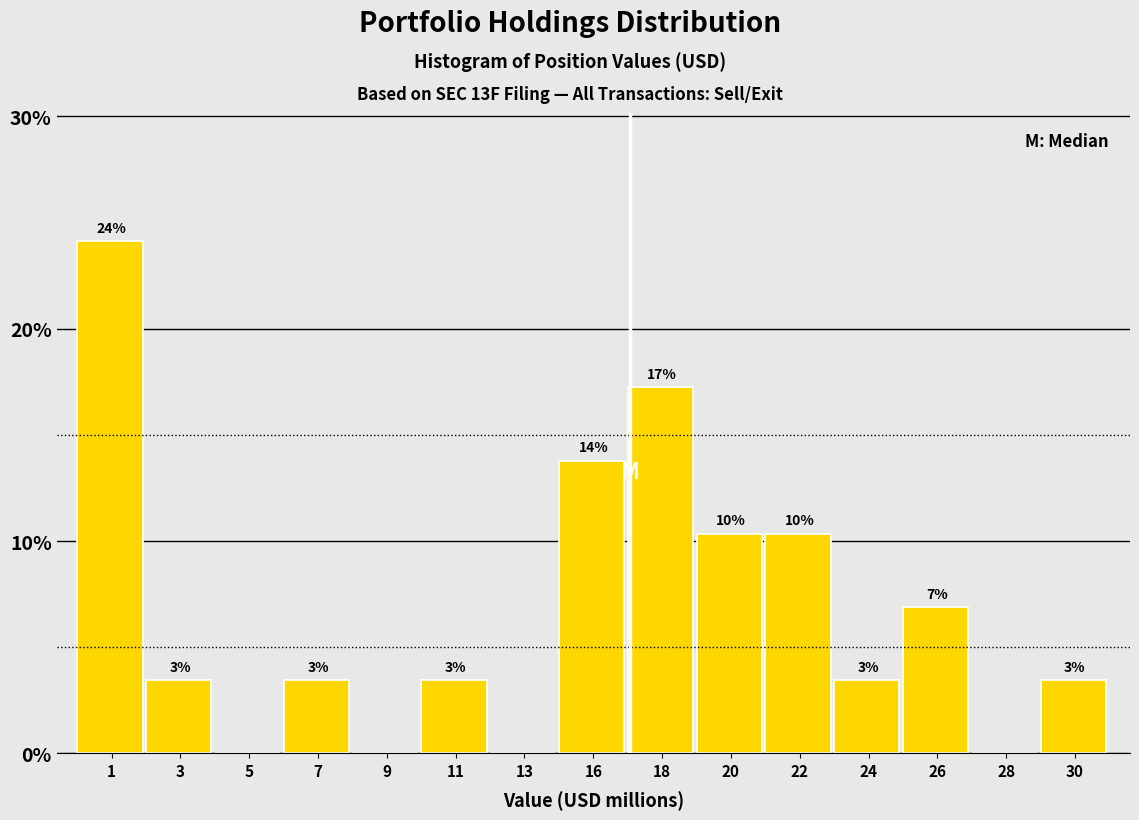

Are the bars horizontal?

No